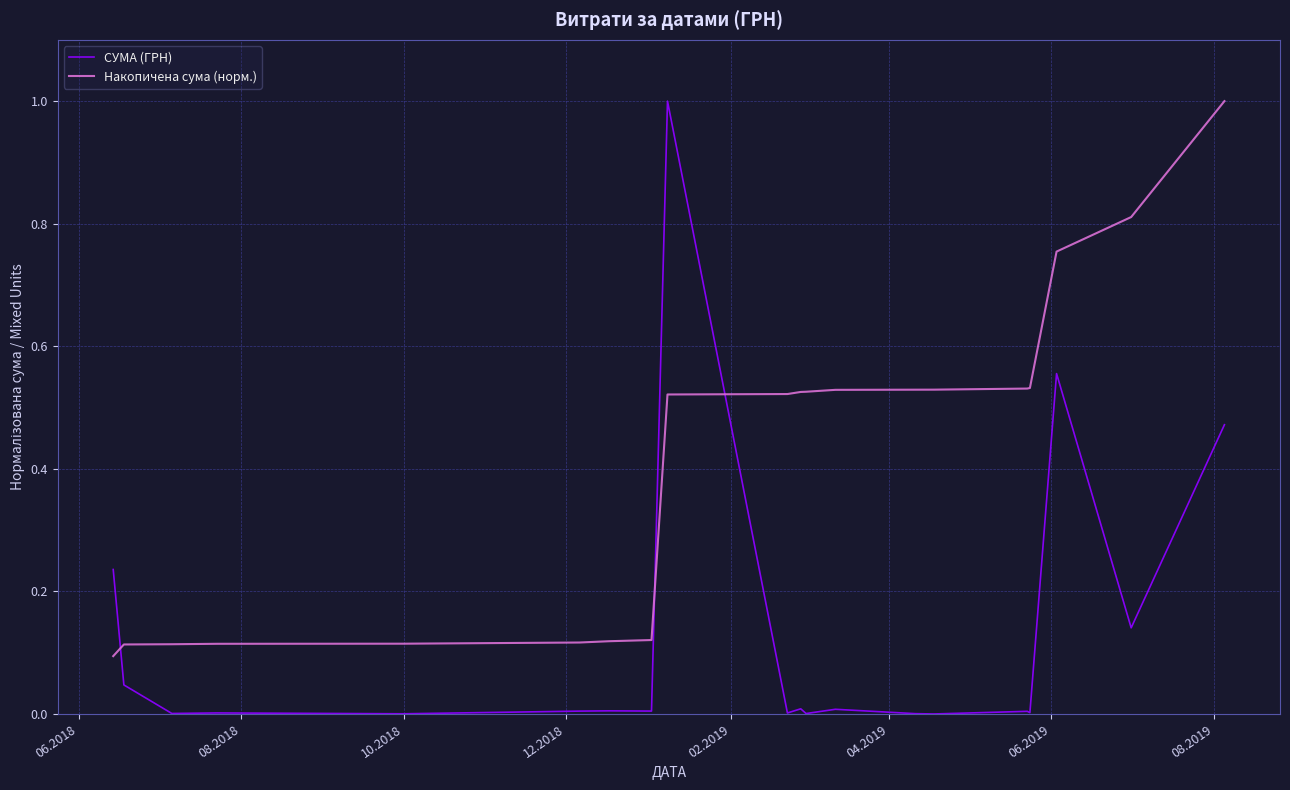

Which series has the widest spread of values?

СУМА (ГРН)